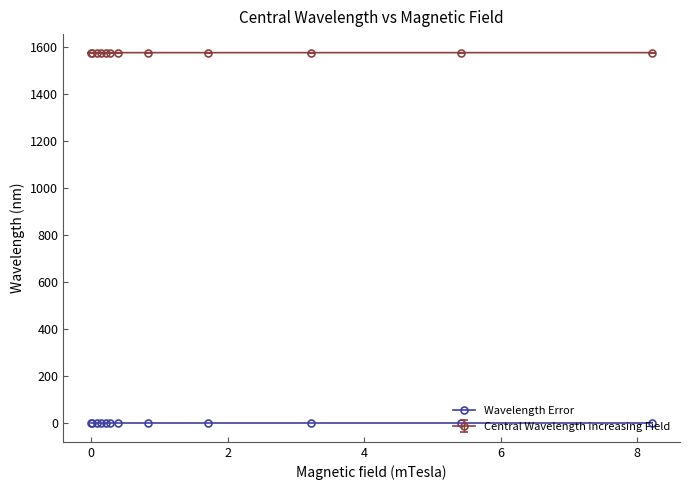

What is the average value of the Central Wavelength increasing Field series?

1576.5